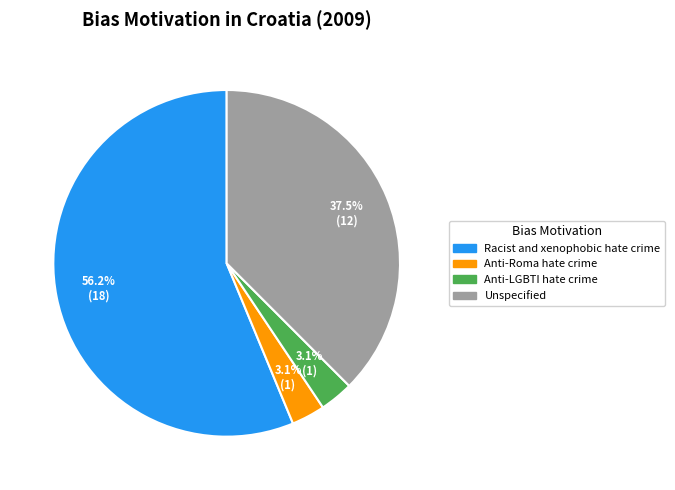

Which has a higher value, Anti-LGBTI hate crime or Unspecified?

Unspecified